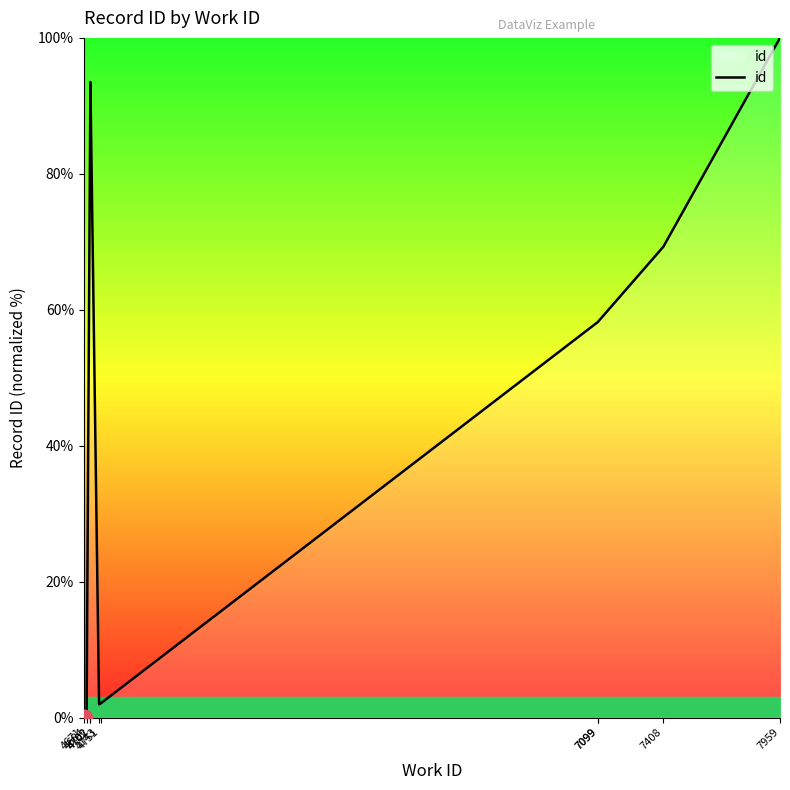

Which category has the highest value across all series?

7959